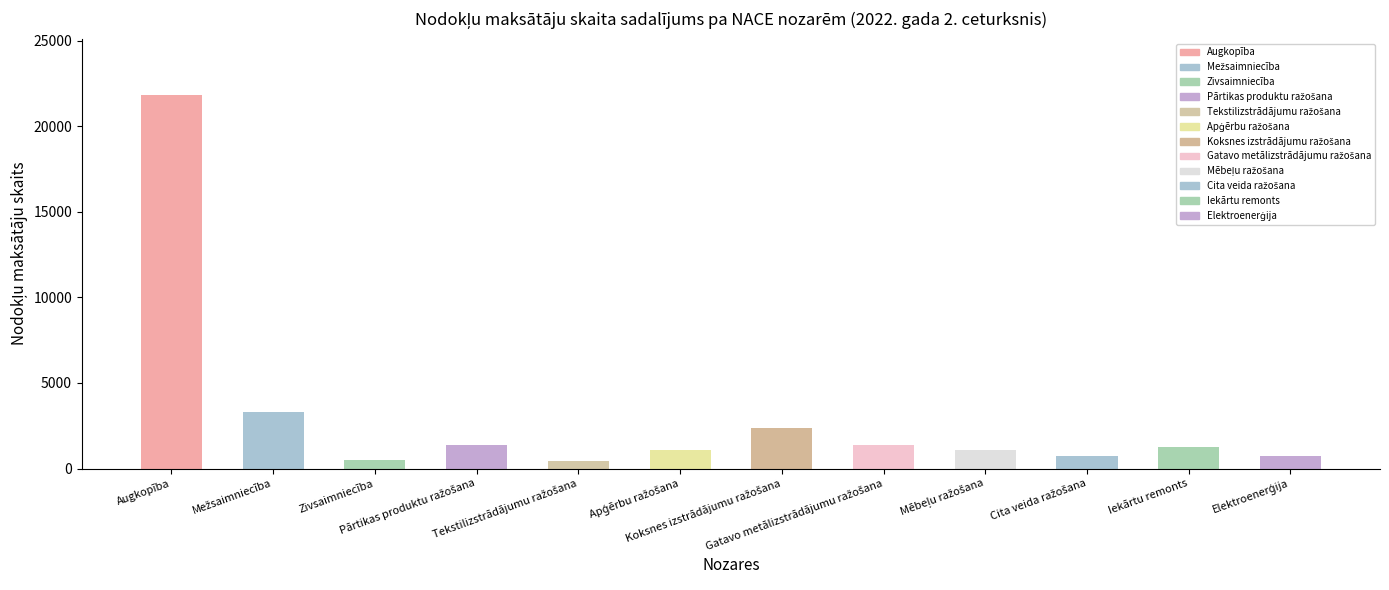

Is the value of Mikrouzņēmumu nodokļa maksātāji (Fiz.) at Cita veida ražošana greater than the value of Saimnieciskās darbības veicēji at Koksnes izstrādājumu ražošana?

No